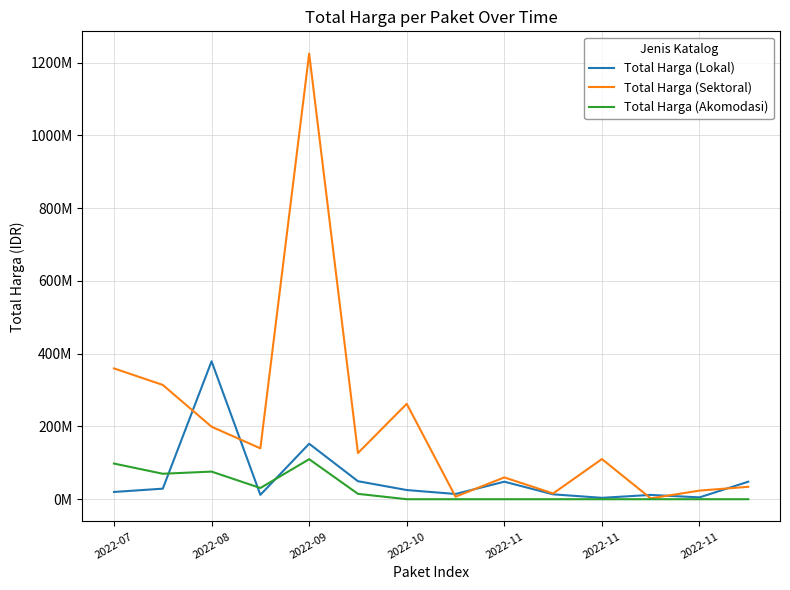

Reading left to right, list all the values displayed in this chart.

Total Harga (Lokal): 19950000	29000000	379075000	12000000	152477000	49478000	25200000	14400000	48140000	13442000	3825000	11800000	5093000	48140000
Total Harga (Sektoral): 359500000	314121780	199200000	139800000	1224682000	127000000	262118150	6936000	59935000	15787200	110389990	2395750	23680800	34132505
Total Harga (Akomodasi): 98000000	70000000	75920000	30800000	110000000	14750000	0	0	0	0	0	0	0	0